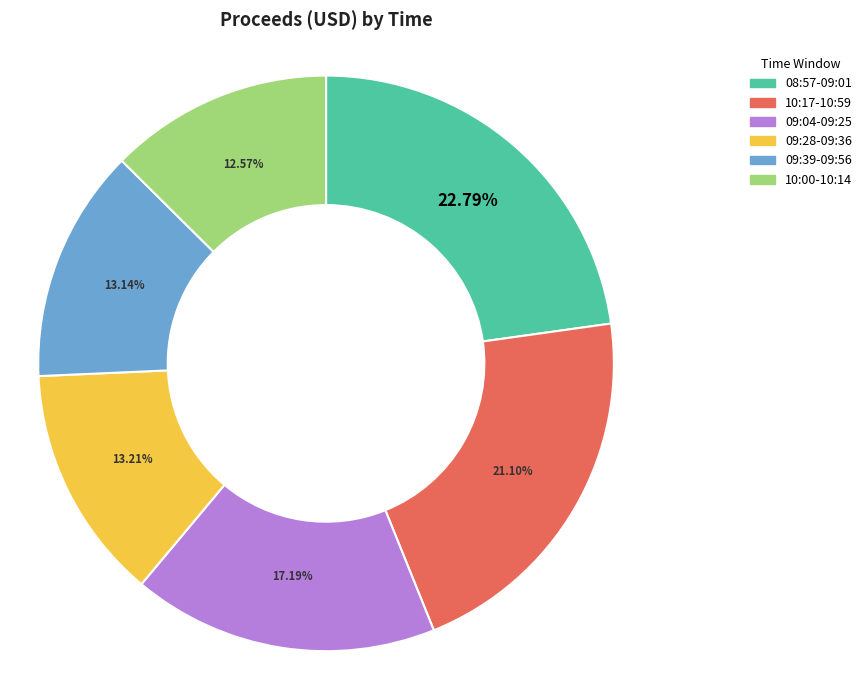

Is there a majority slice in this chart?

No